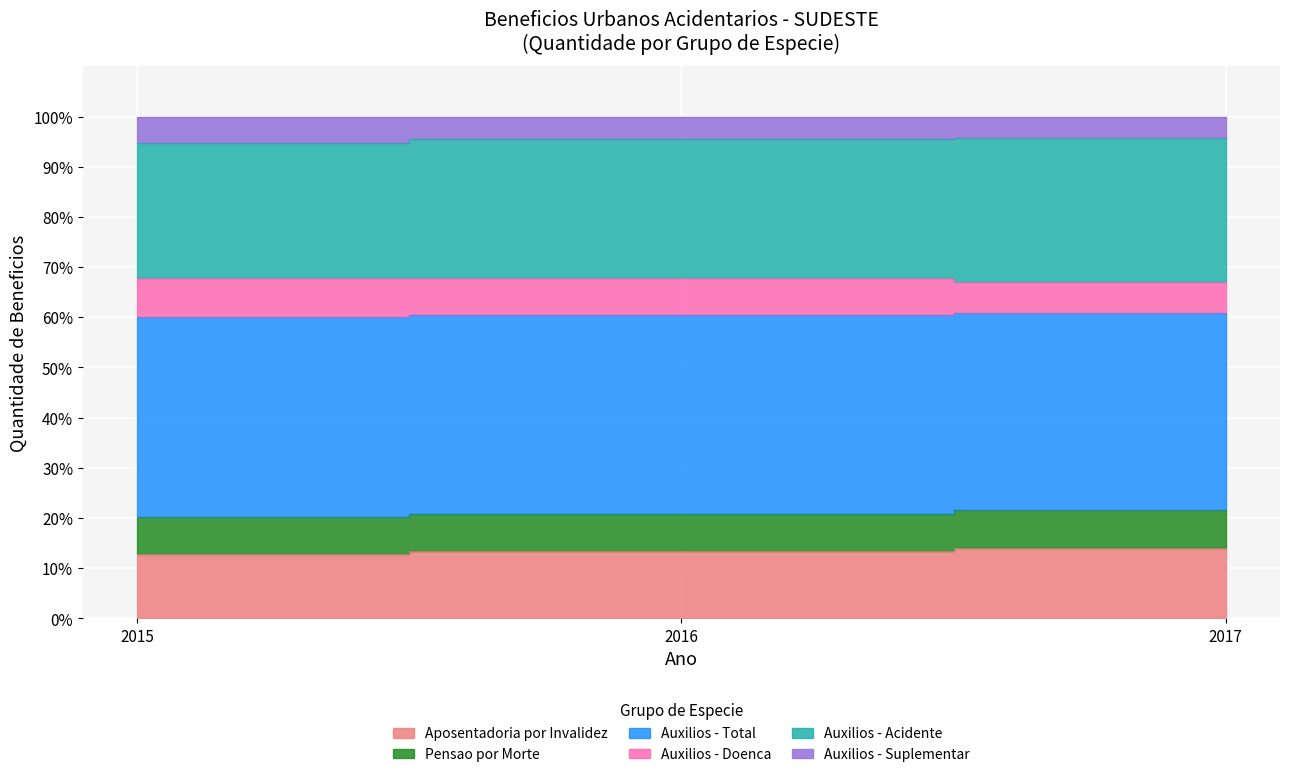

At which category does the chart reach its peak across all series?

2017